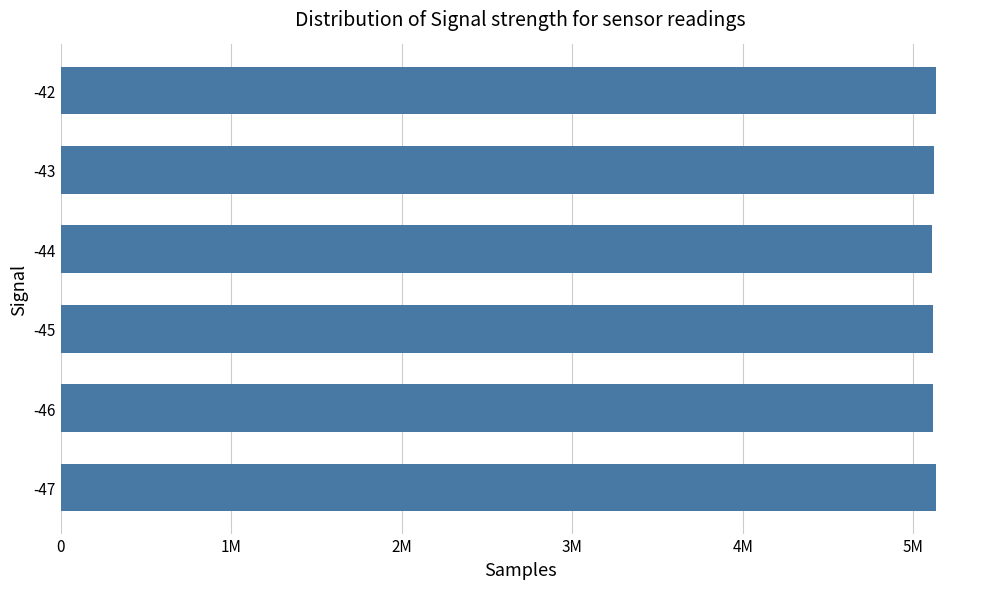

What is the average value?

5121414